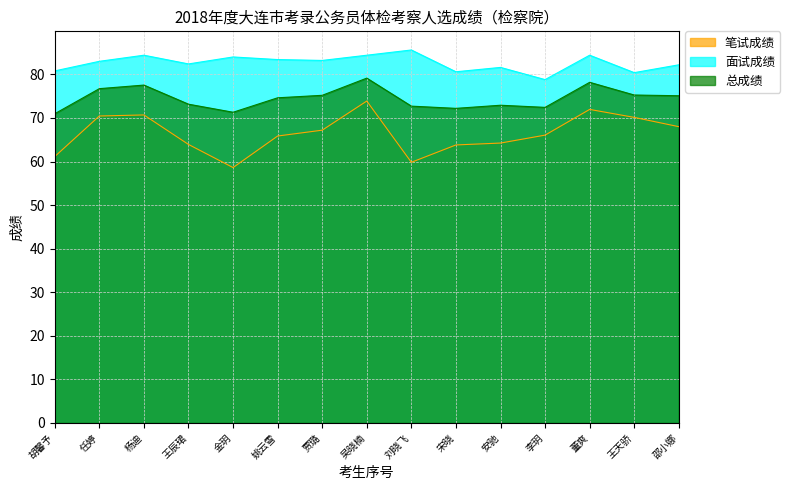

Which series changed the most between 刘晓飞 and 李玥?

面试成绩